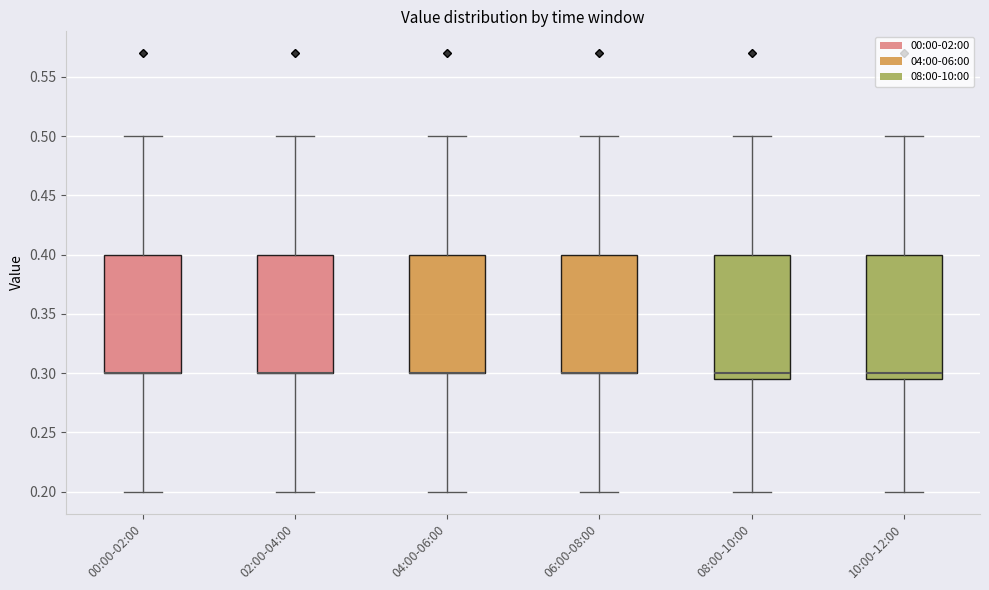

Where is the upper edge of the box for 10:00-12:00 on the y-axis? The values are not printed on the chart, so give them approximately, as read against the axis.

0.400